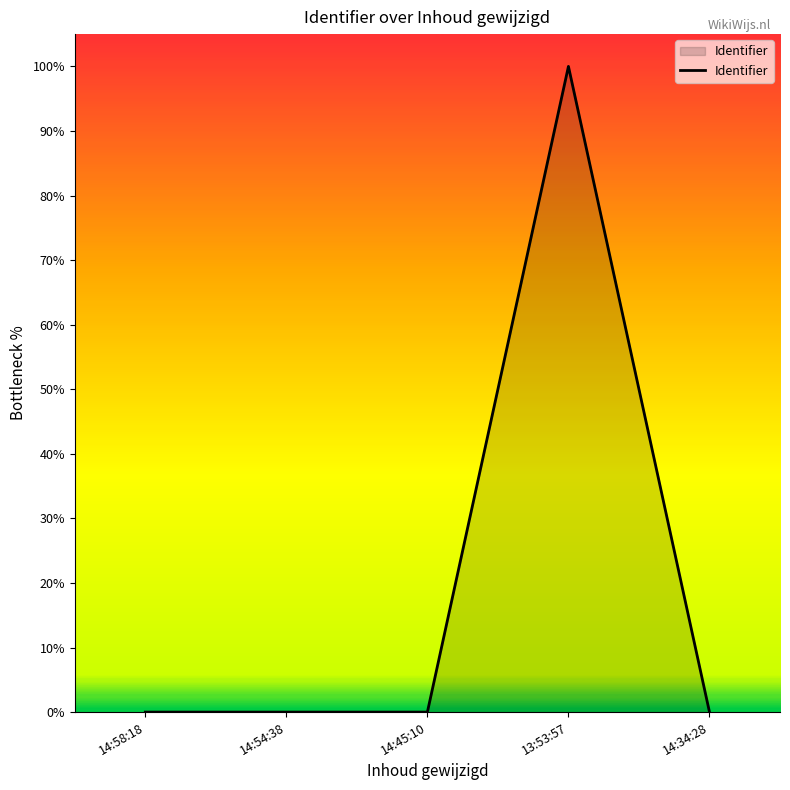

True or false: the data shows 0.0 at 14:54:38.

True